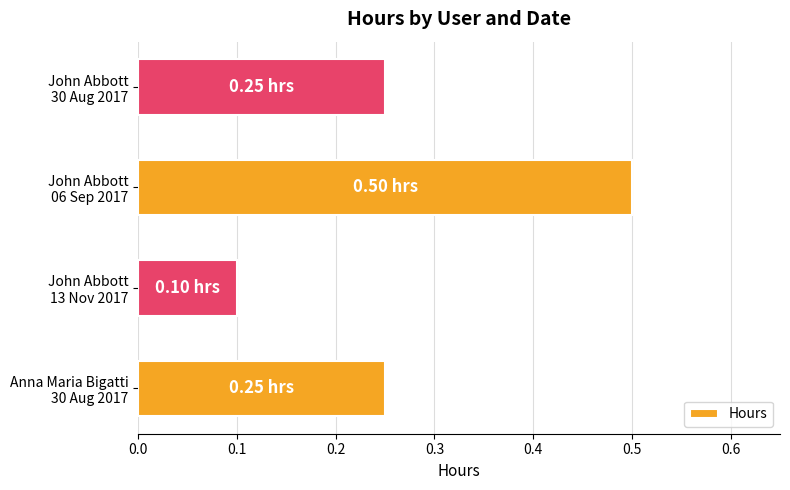

What is the average value?

0.3